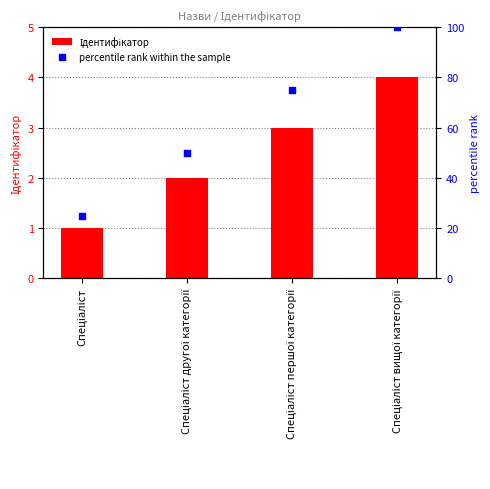

What are all the series names shown in the legend?

Ідентифікатор, percentile rank within the sample